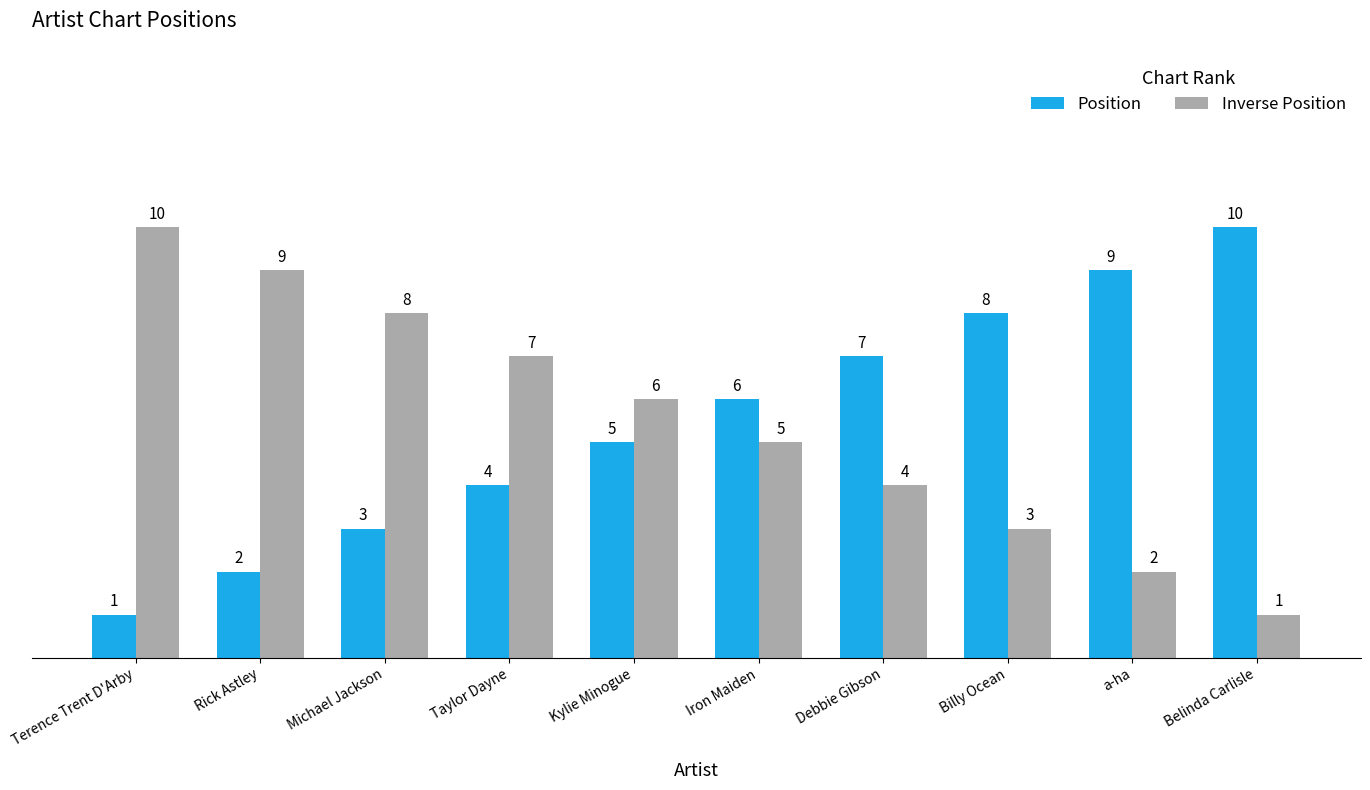

What is the difference between the highest and lowest values at Terence Trent D'Arby?

9